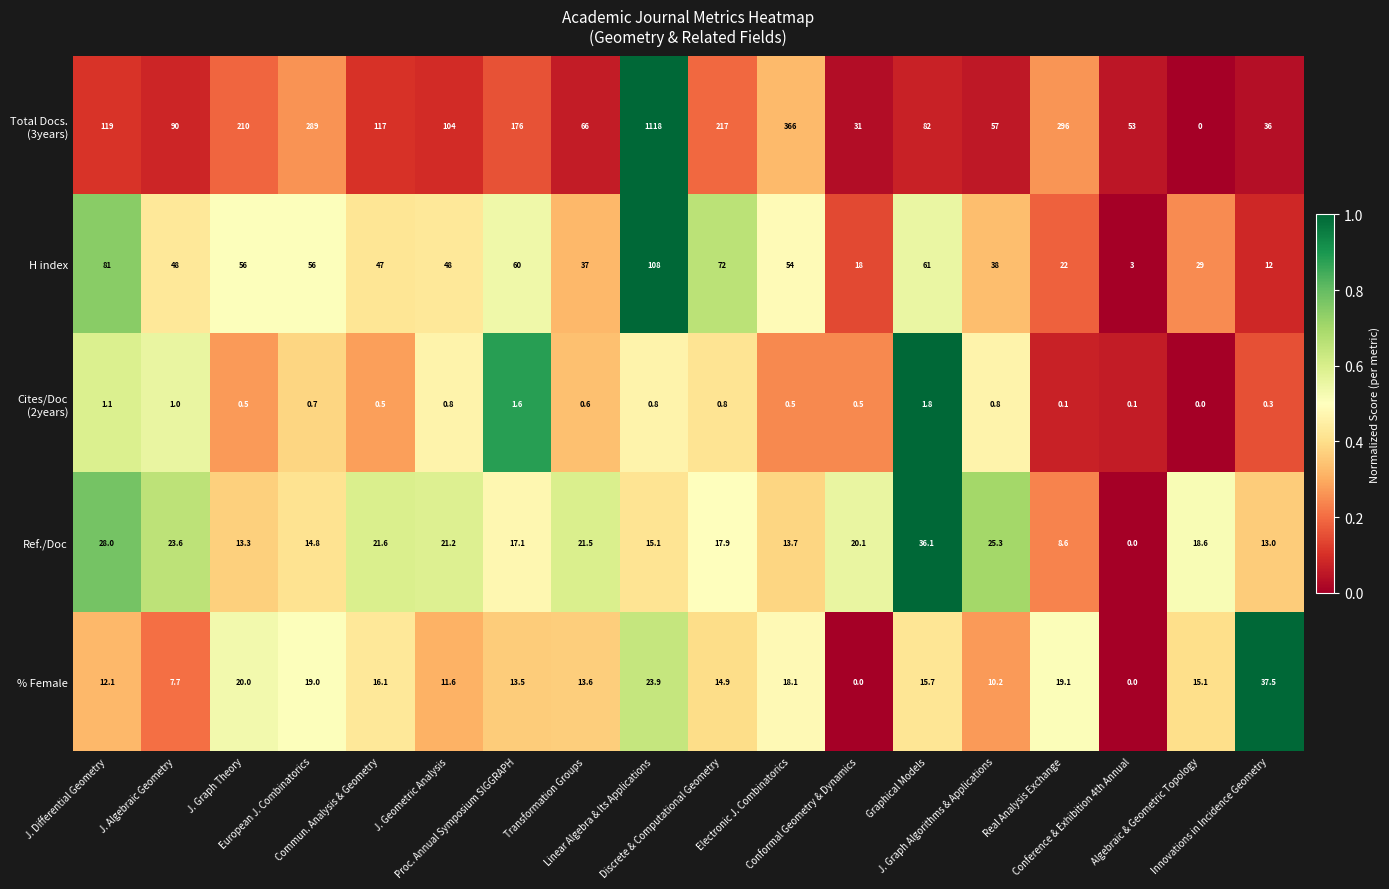

What is the maximum value shown in the chart?

1118.0